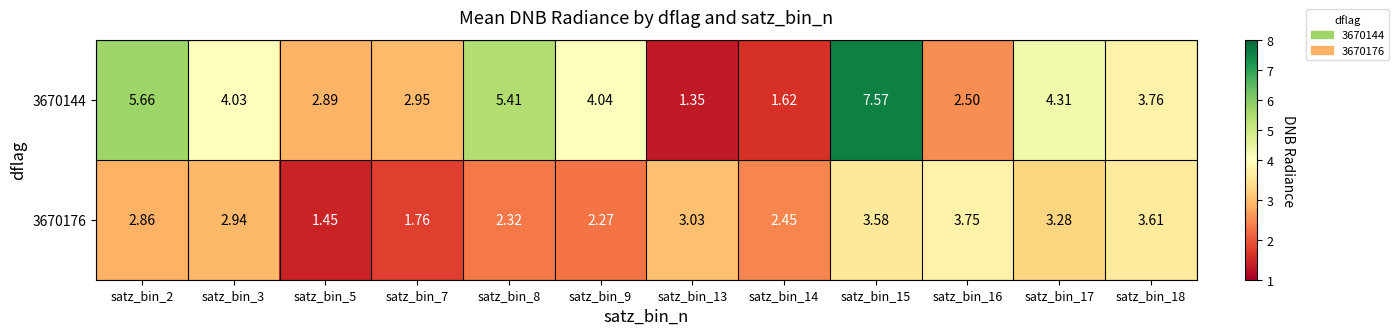

Between satz_bin_13 and satz_bin_18, which series saw the biggest shift?

3670144